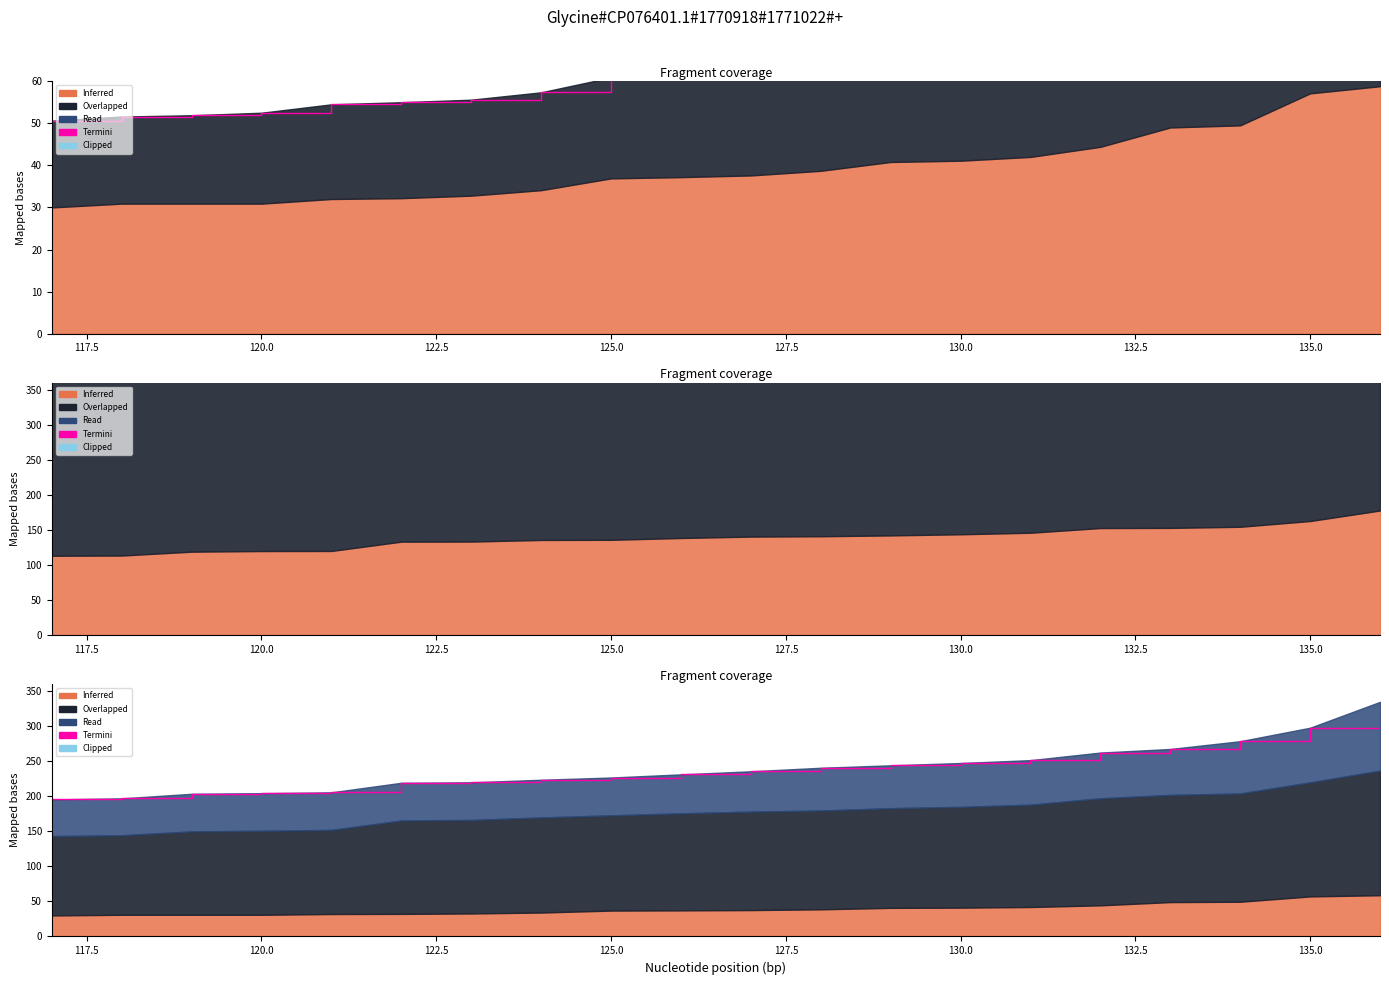

True or false: the data shows 262.2 at 125.0.

True